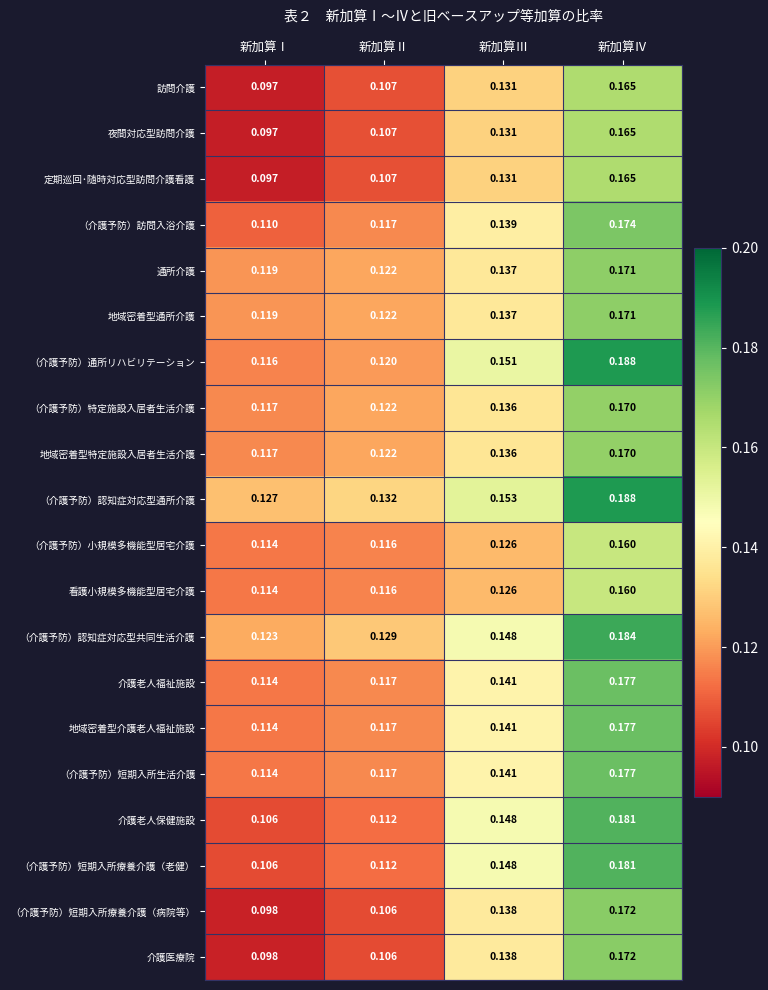

At which category is the sum across all series the highest?

新加算Ⅳ